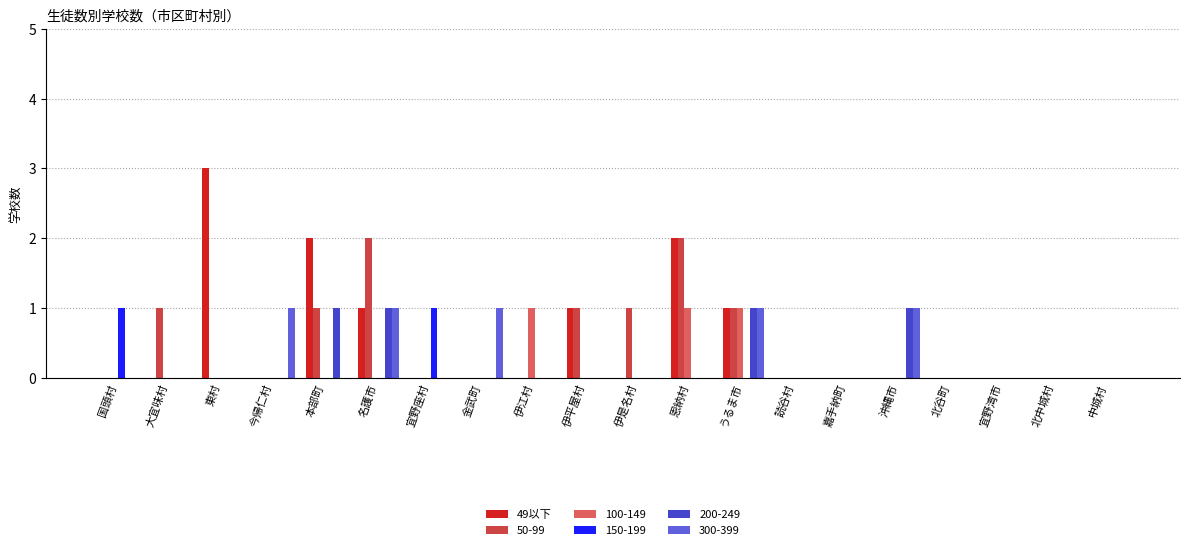

The 300-399 series shows 1 at 伊平屋村. True or false?

False